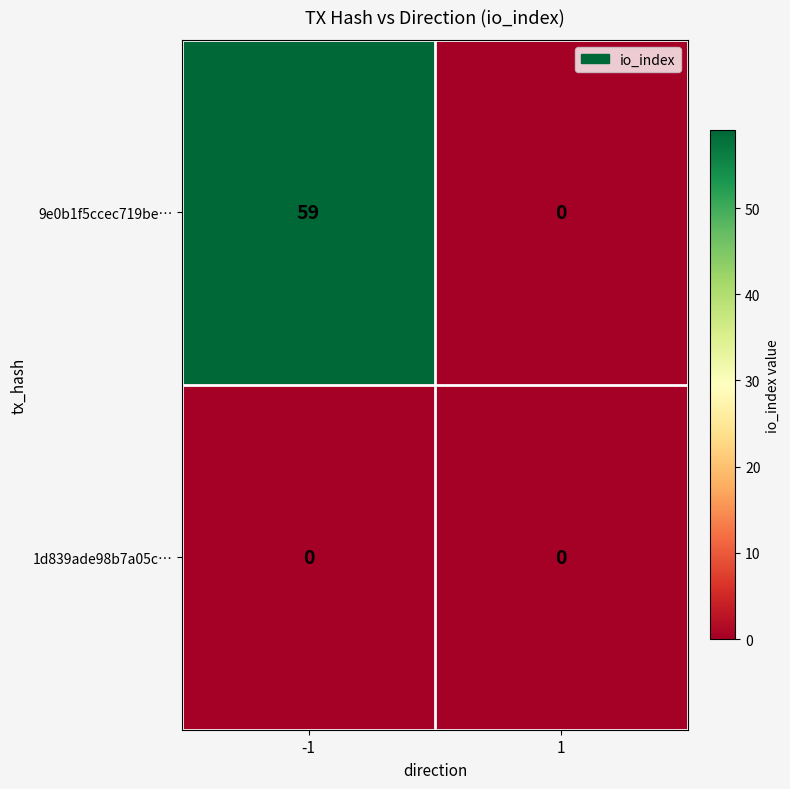

Which series has the widest spread of values?

9e0b1f5ccec719be…